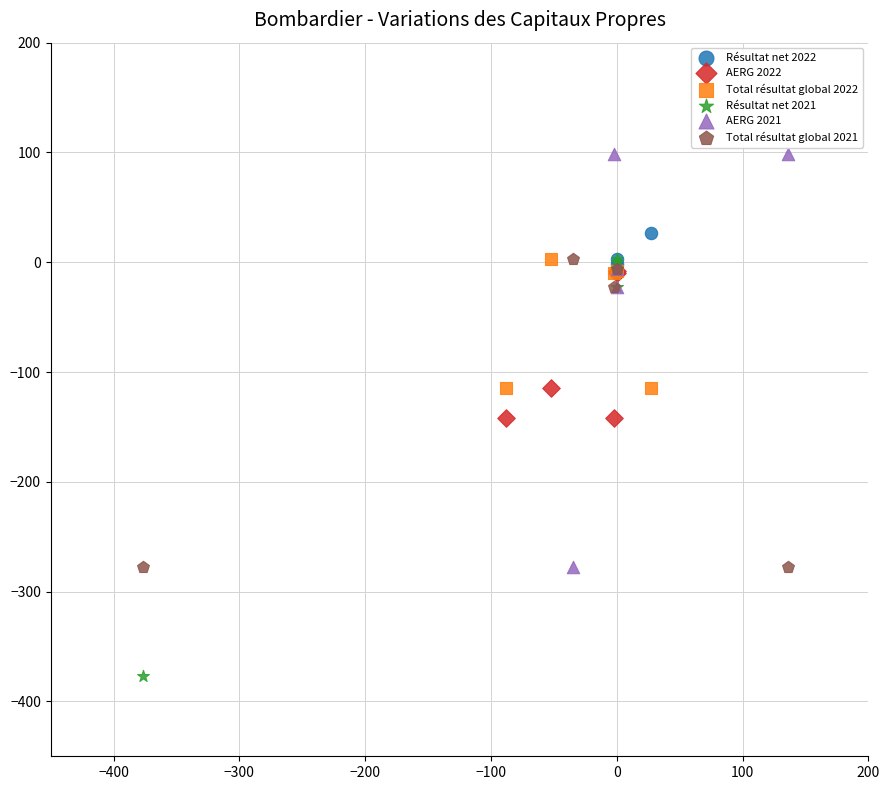

Which series contains the lowest Y value?

Résultat net 2021